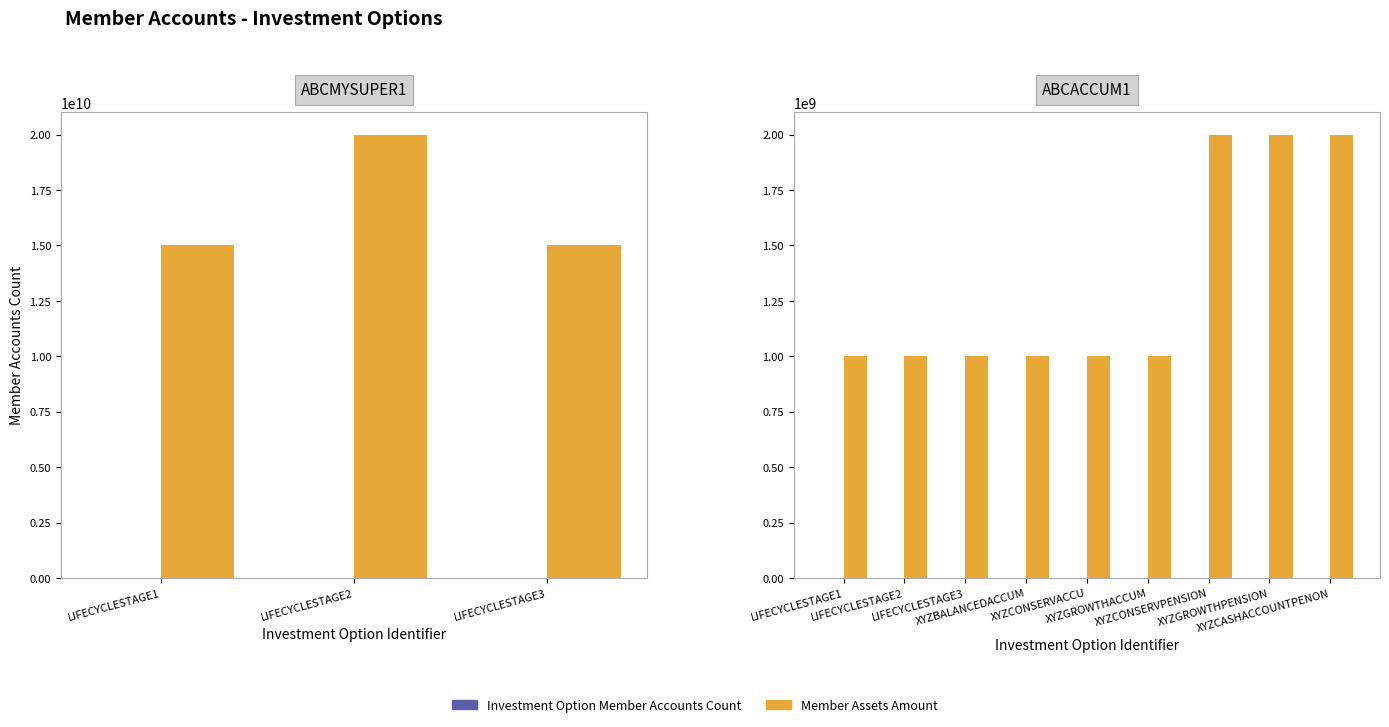

True or false: Member Assets Amount has a value of 1000000000 at XYZCONSERVACCU.

True